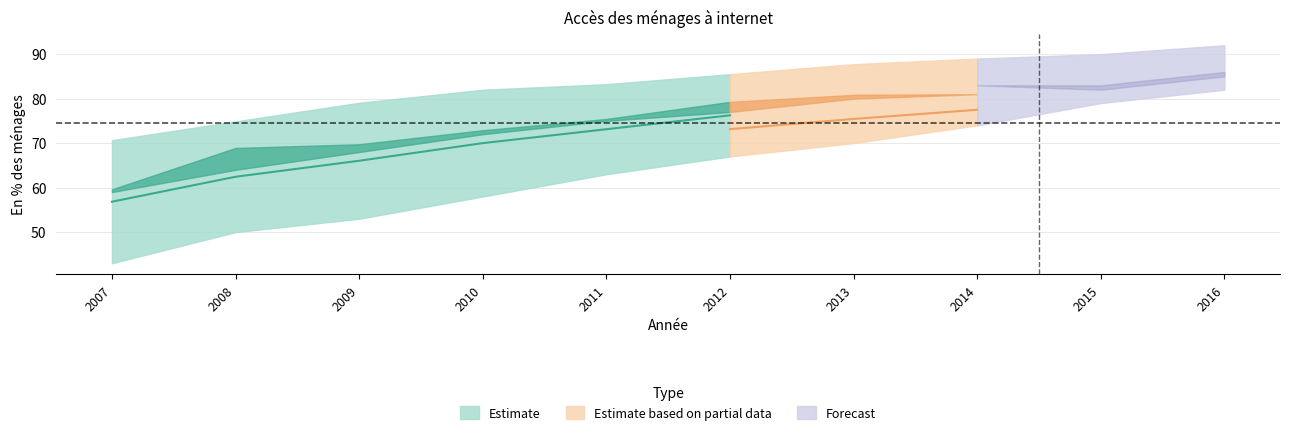

At how many categories does at least one series exceed 60?

10